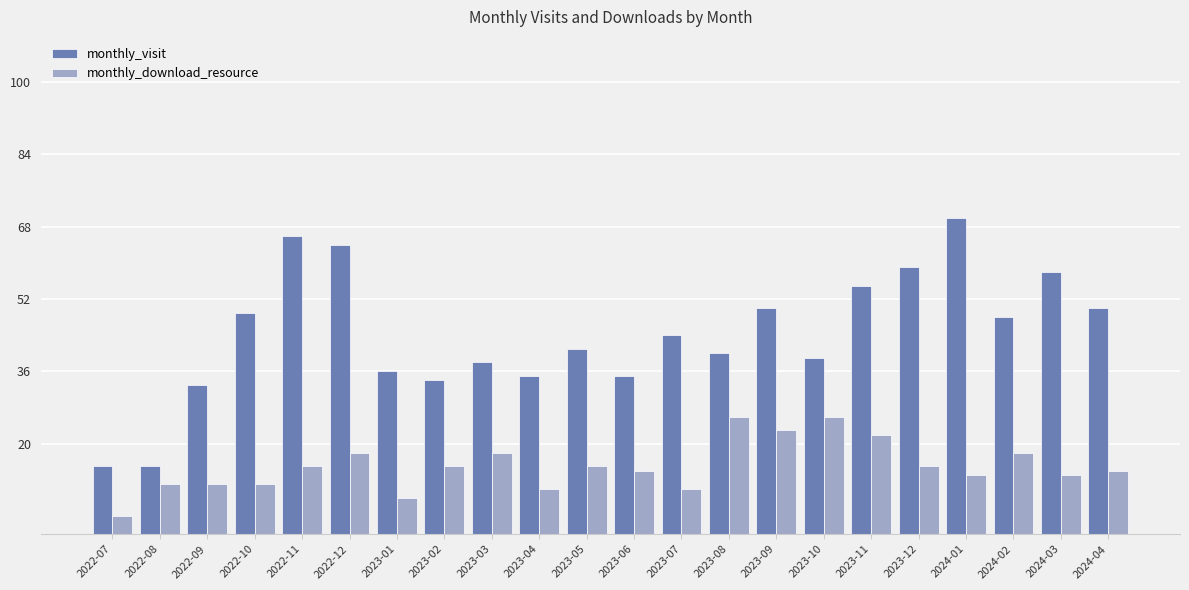

Is the value of monthly_visit at 2023-05 greater than the value of monthly_download_resource at 2023-09?

Yes